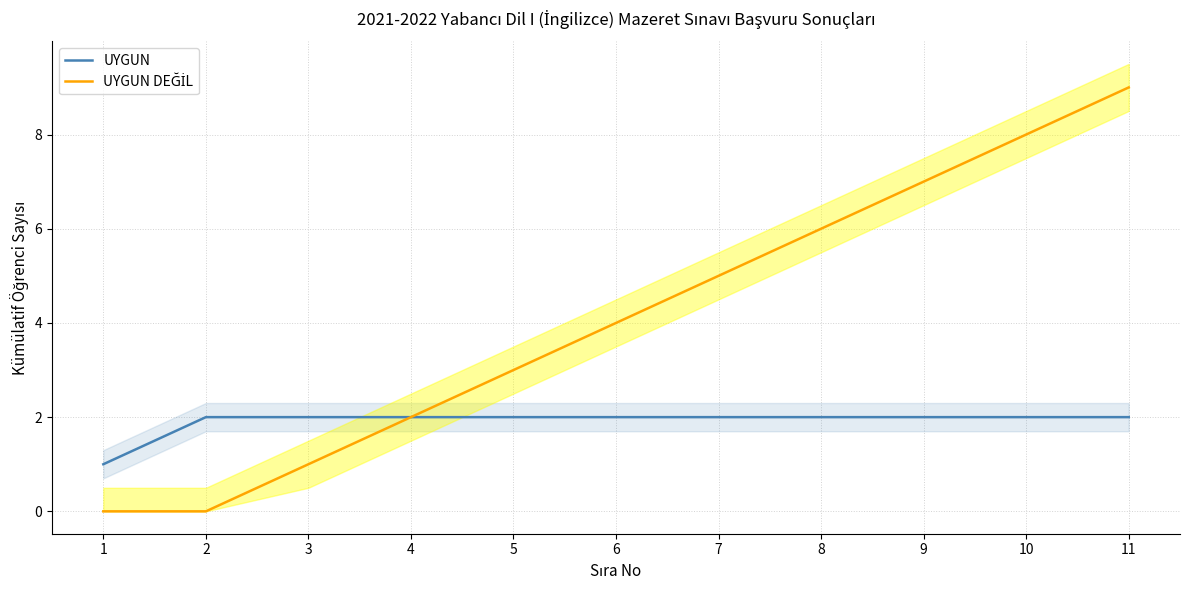

Which series changed the most between 5 and 9?

UYGUN DEĞİL